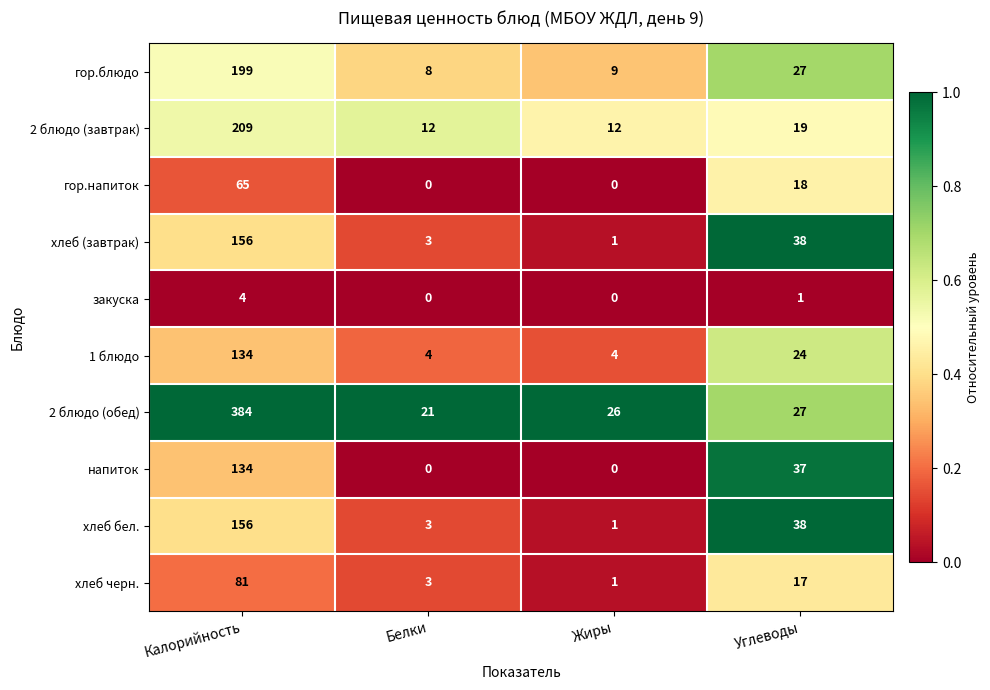

Which series has the widest spread of values?

2 блюдо (обед)